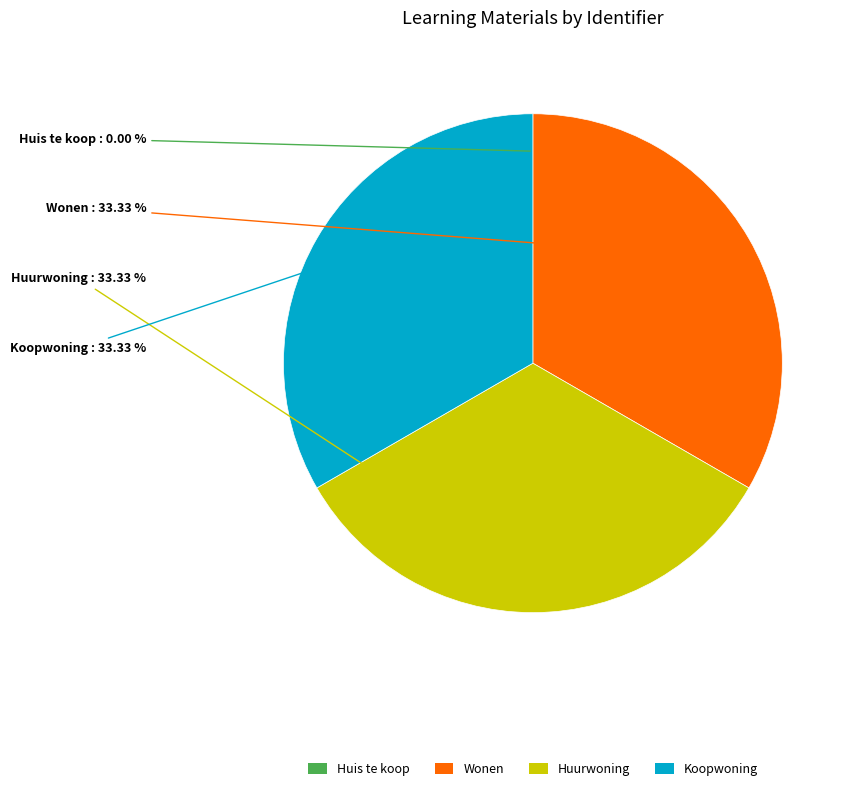

Is there a majority slice in this chart?

No